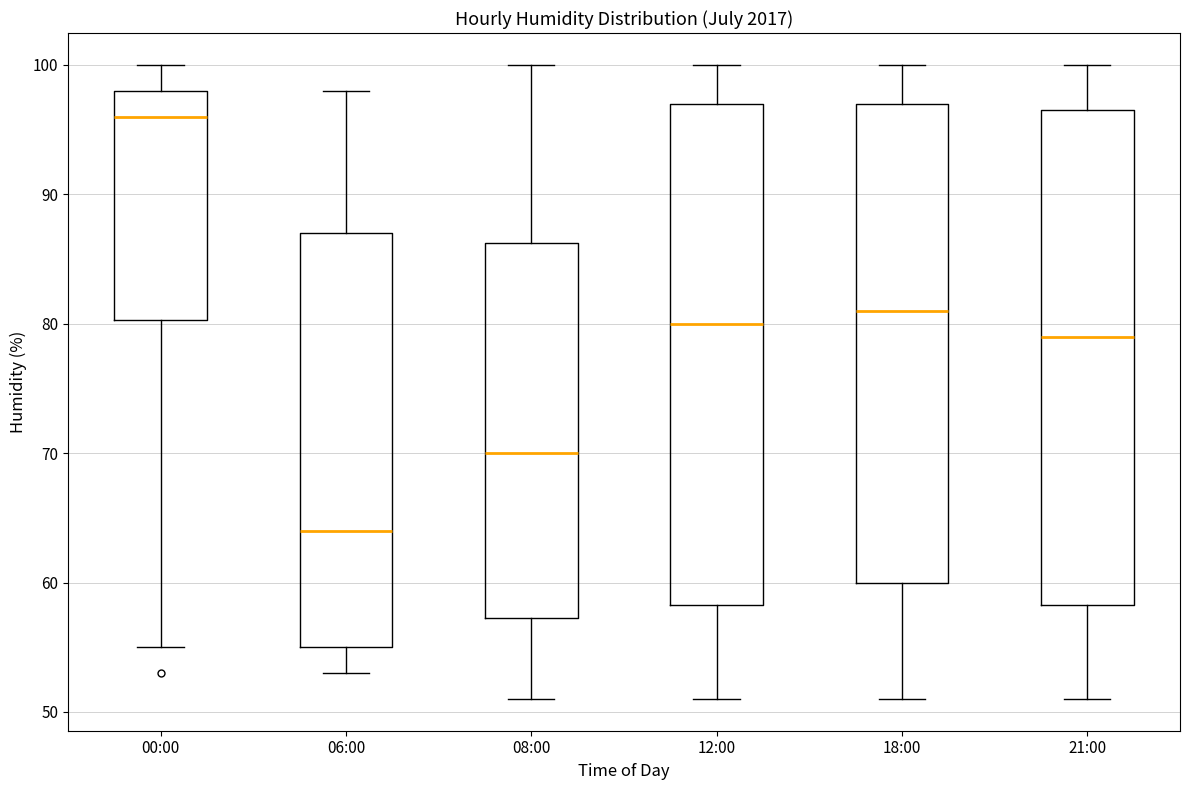

Reading left to right, transcribe this box plot: for each box, give where its median line is, the range the box spans, and where its two whiskers end, as read against the y-axis. The values are not printed on the chart, so give them approximately, as read against the axis.

00:00: median 96, box 80 to 98, whiskers 55 to 100
06:00: median 64, box 55 to 87, whiskers 53 to 98
08:00: median 70, box 57 to 86, whiskers 51 to 100
12:00: median 80, box 58 to 97, whiskers 51 to 100
18:00: median 81, box 60 to 97, whiskers 51 to 100
21:00: median 79, box 58 to 97, whiskers 51 to 100